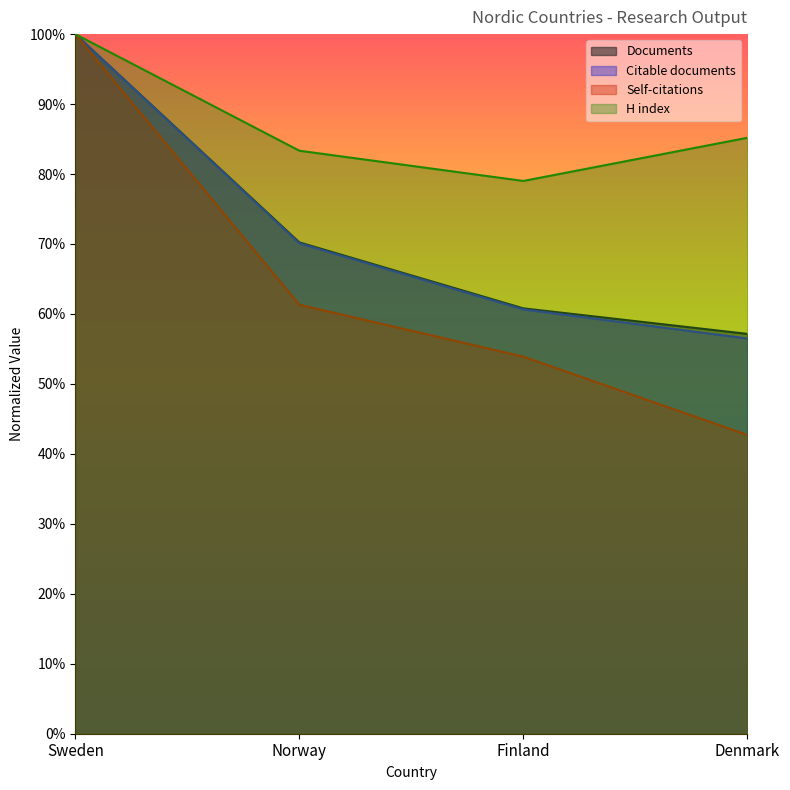

True or false: Documents has more than 2 interior local peaks.

False